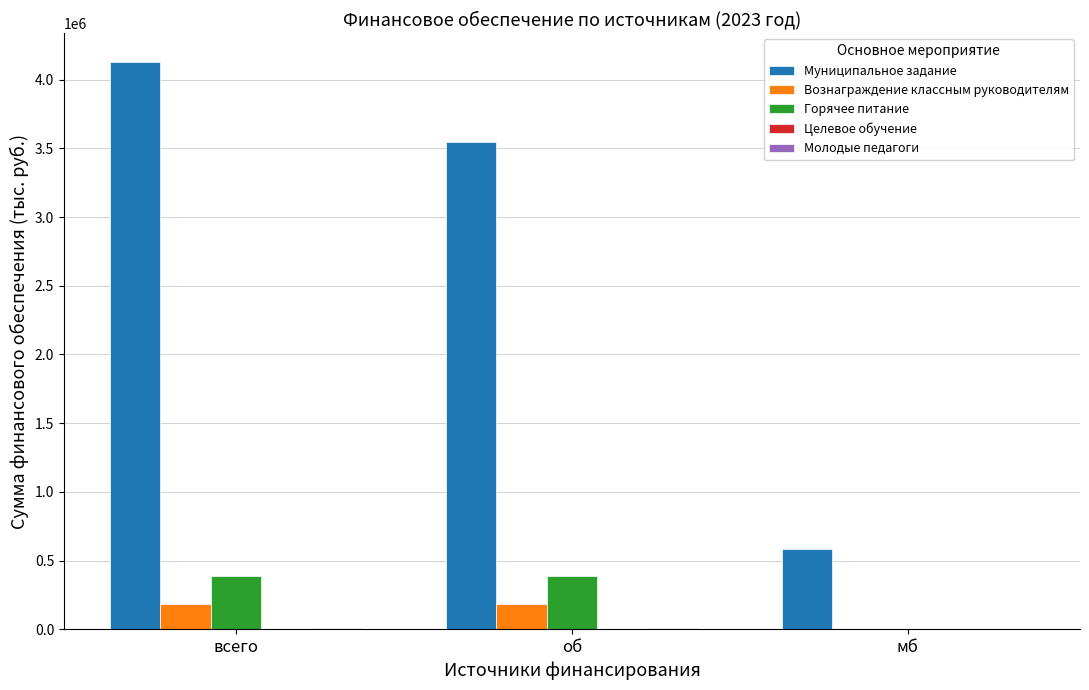

Which series has the widest spread of values?

Муниципальное задание